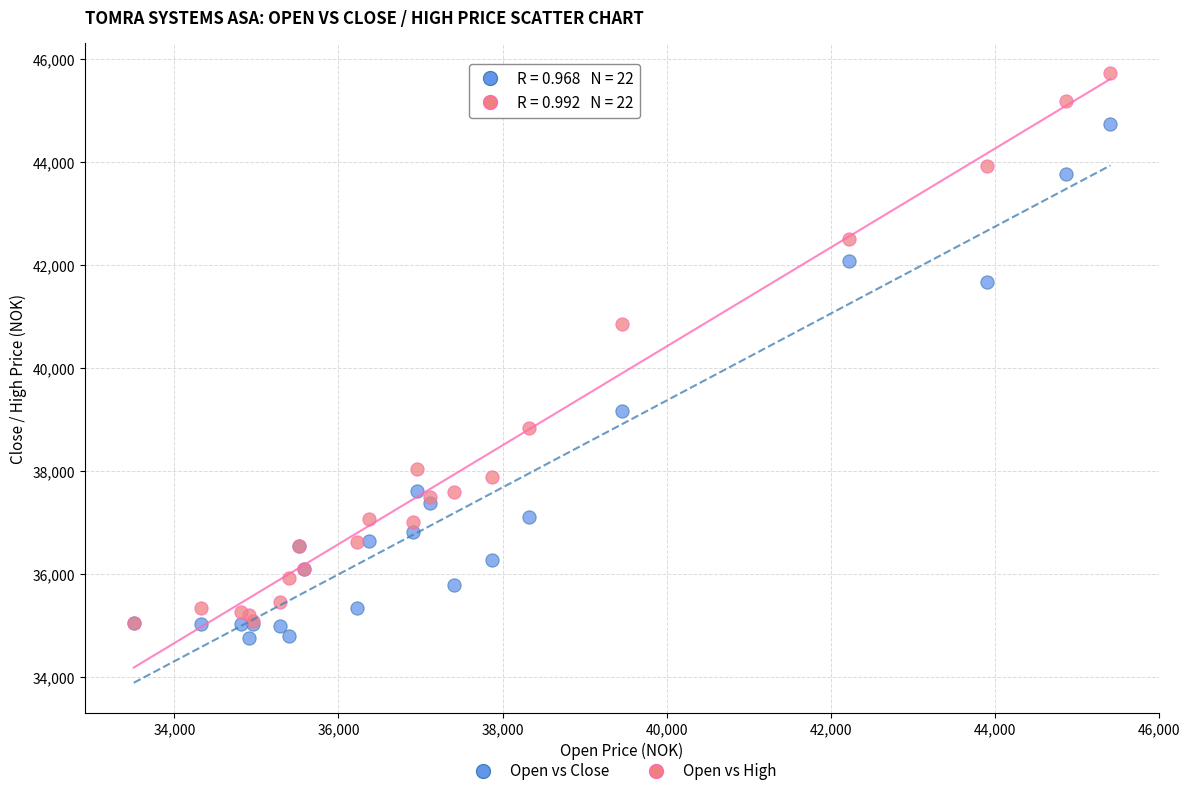

What are all the series names shown in the legend?

Open vs Close, Open vs High